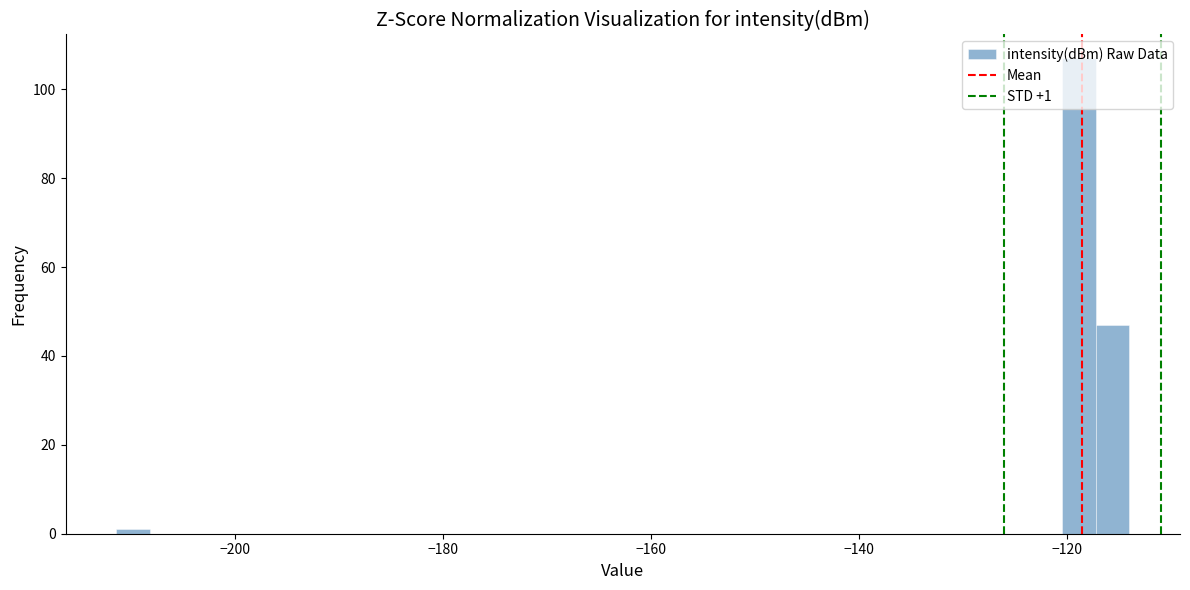

Around what value on the x-axis is the tallest bar? Give the approximate position of its centre, as read against the axis.

-118